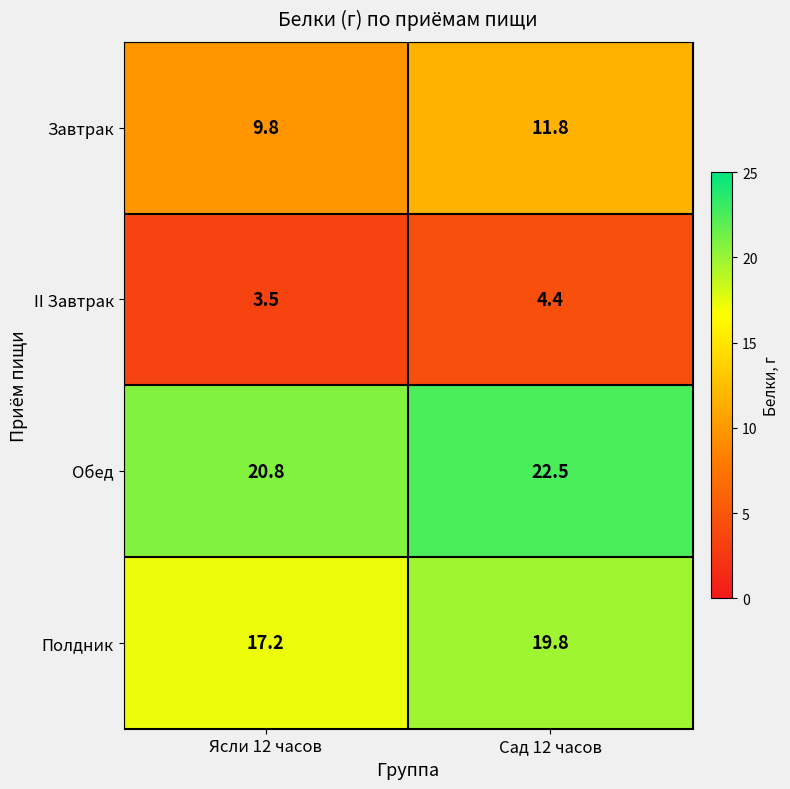

How many categories are shown in the chart?

2